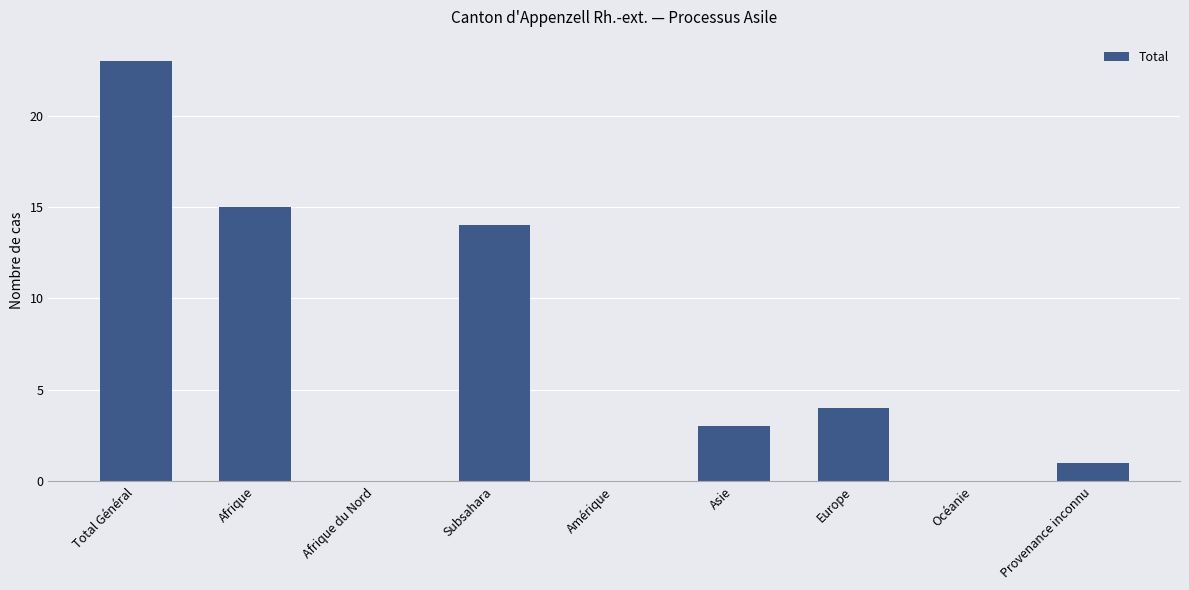

Between Total Général and Subsahara, which is larger?

Total Général